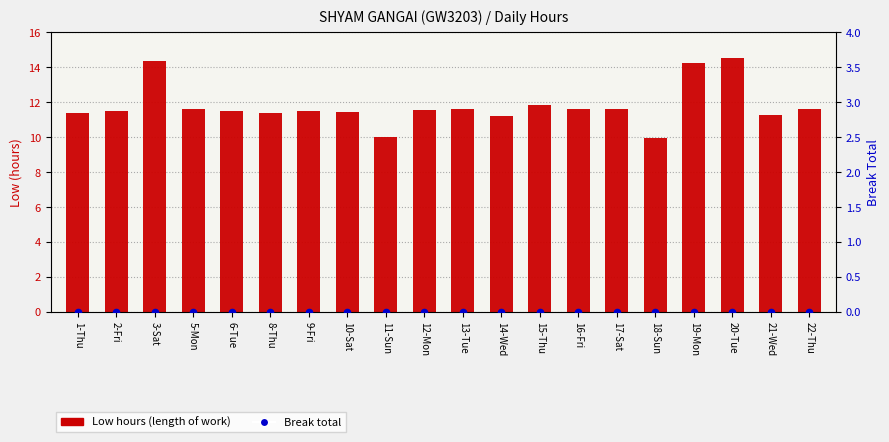

What are all the series names shown in the legend?

Low hours, Break Total